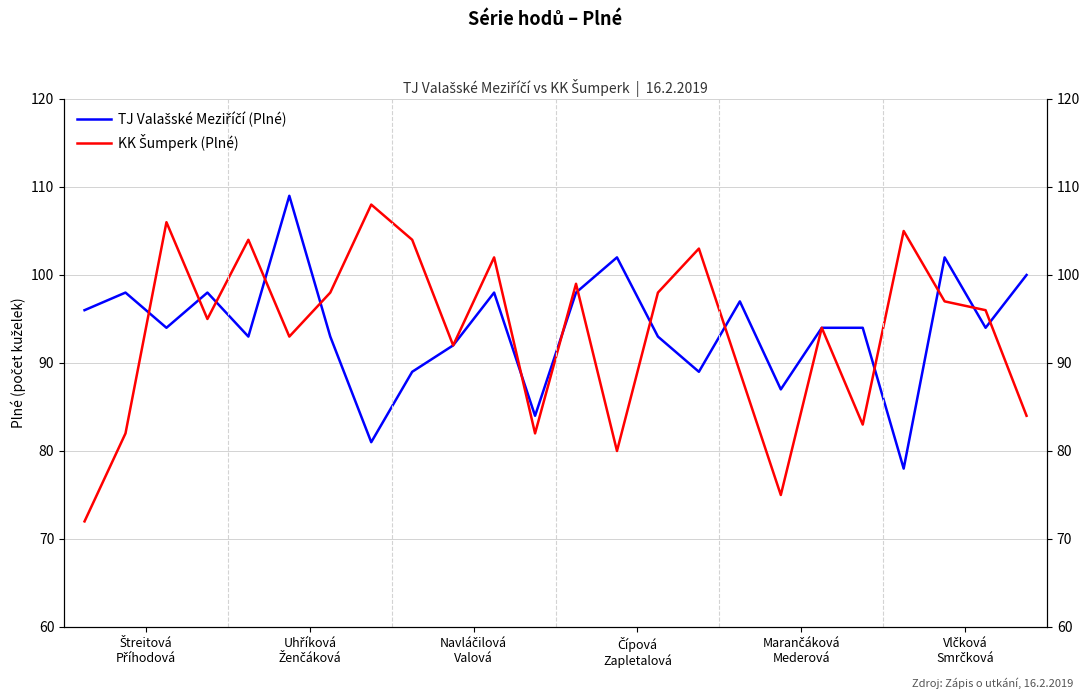

At which label is KK Šumperk (Plné) closest to 90?

16